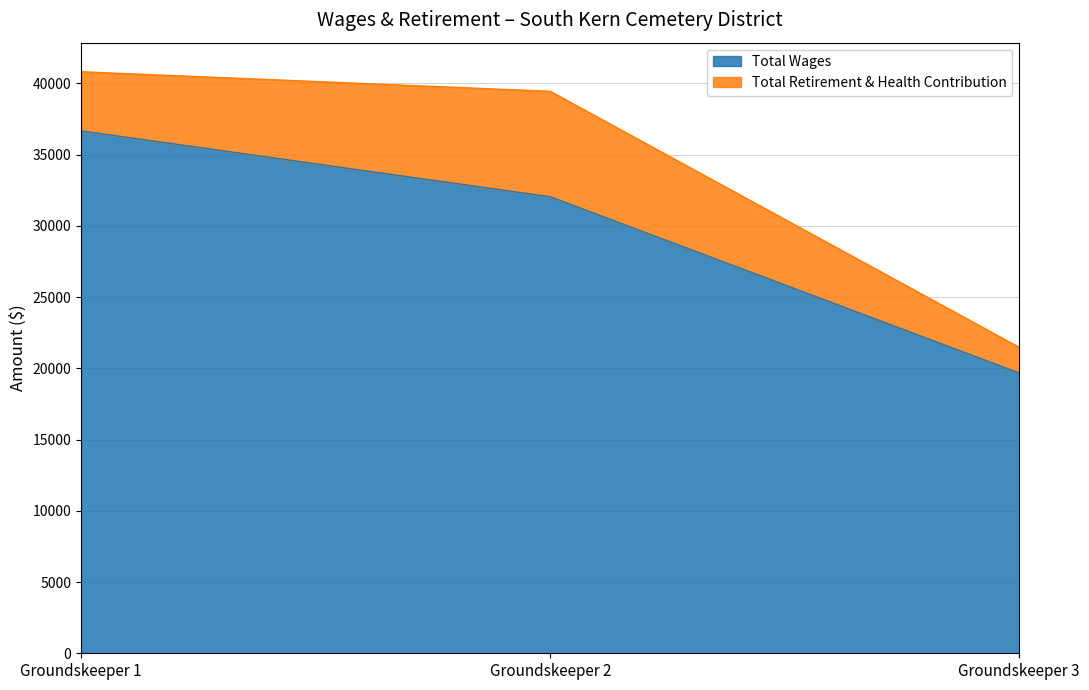

What is the smallest value displayed?

19665